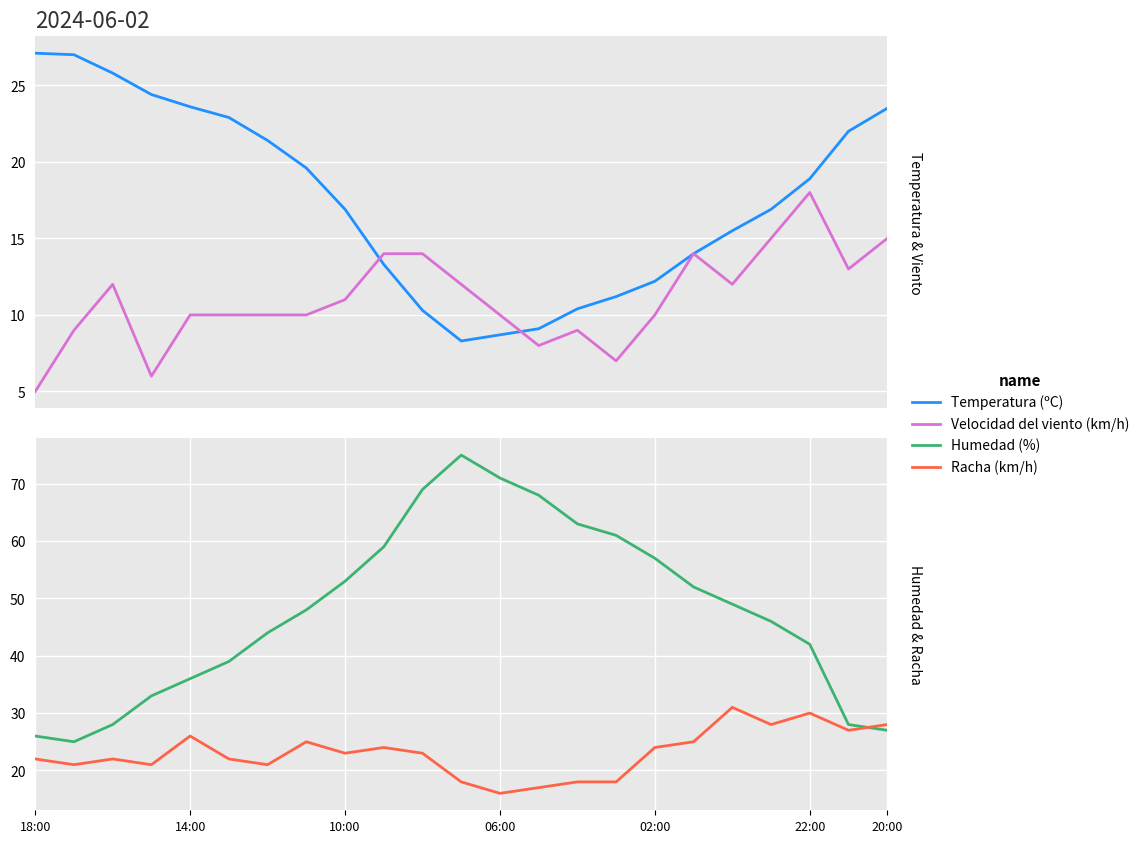

True or false: Velocidad del viento (km/h) and Temperatura (ºC) cross at least once.

True